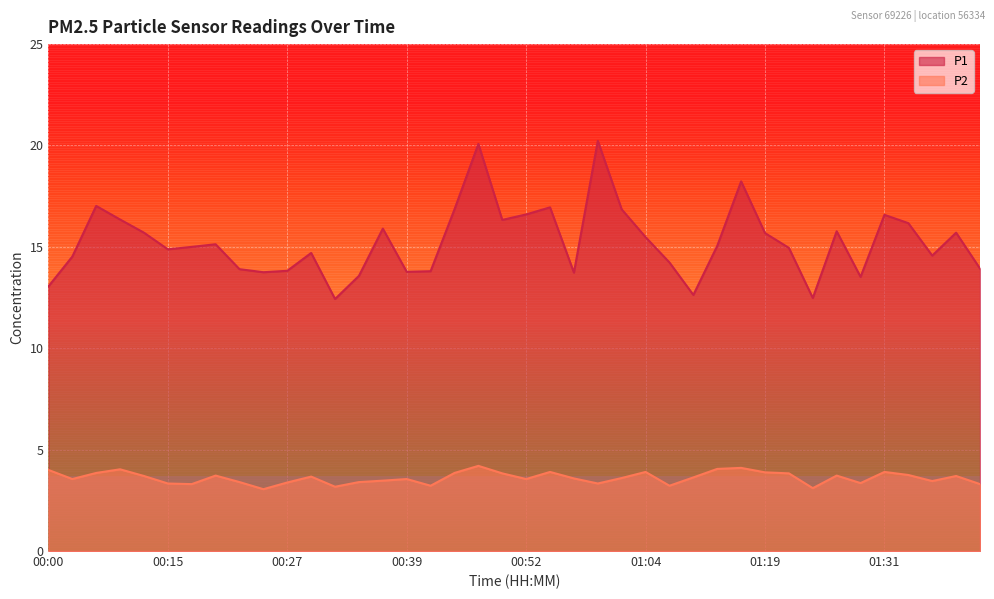

What are all the series names shown in the legend?

P1, P2